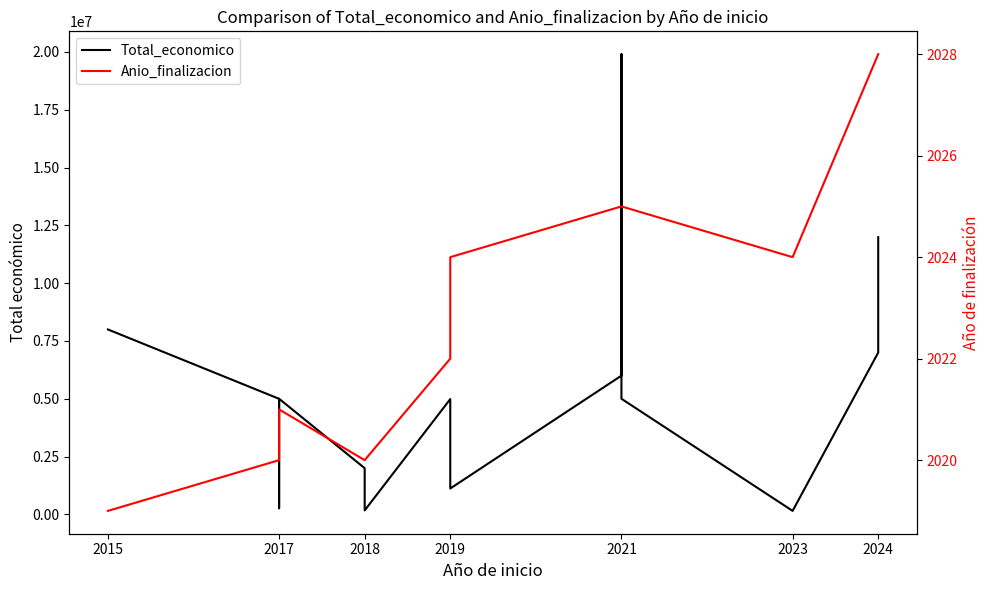

True or false: Anio_finalizacion and Total_economico cross at least once.

False